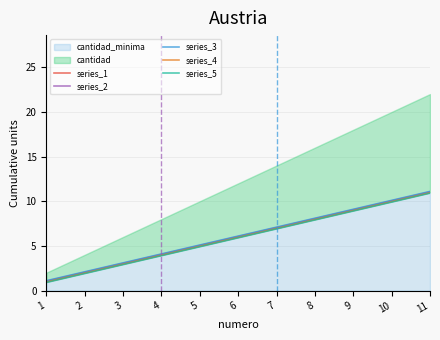

Does the chart display data point markers on the line(s)?

No